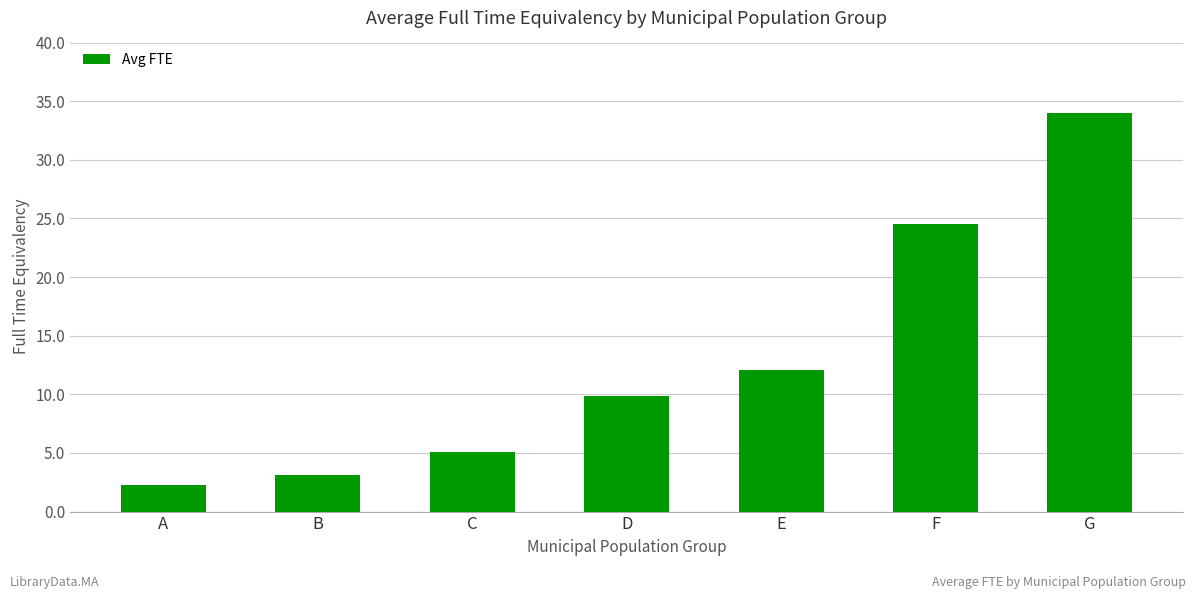

Rank the categories by value from highest to lowest.

G, F, E, D, C, B, A